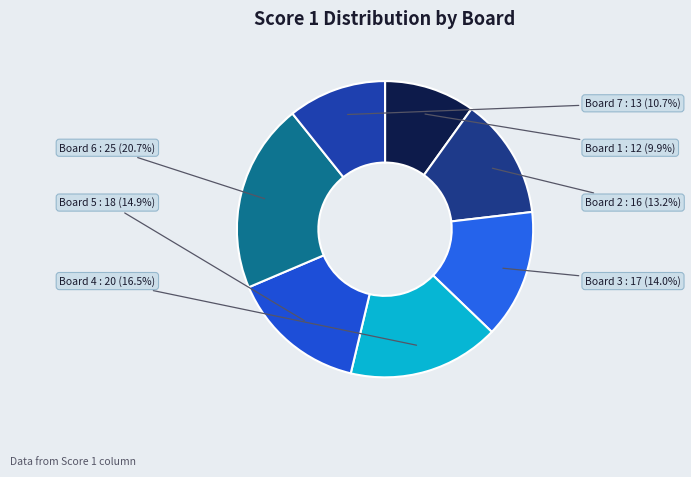

Rank the categories by value from highest to lowest.

Board 6, Board 4, Board 5, Board 3, Board 2, Board 7, Board 1